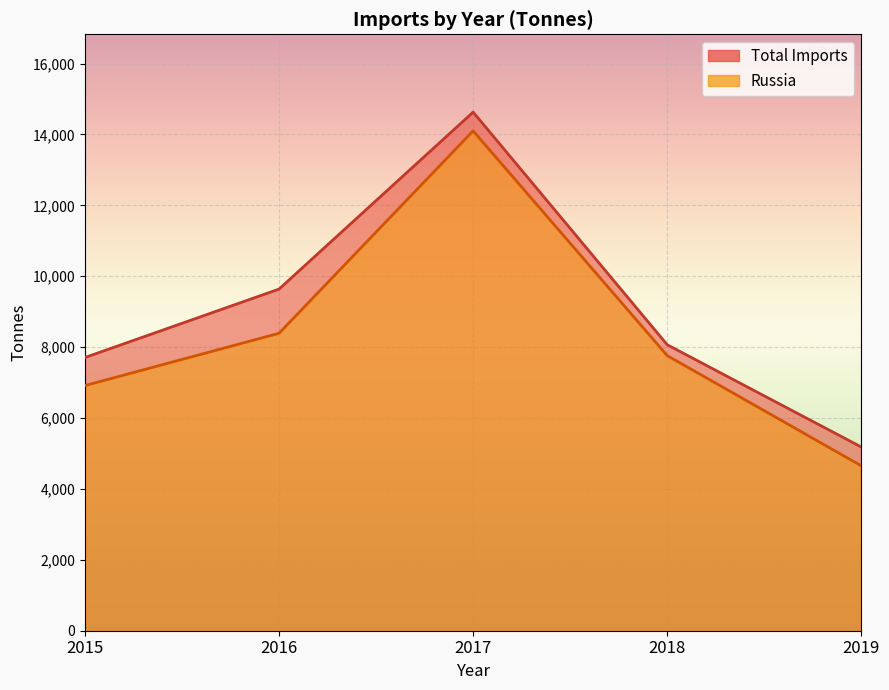

True or false: Russia has more than 1 interior local peaks.

False